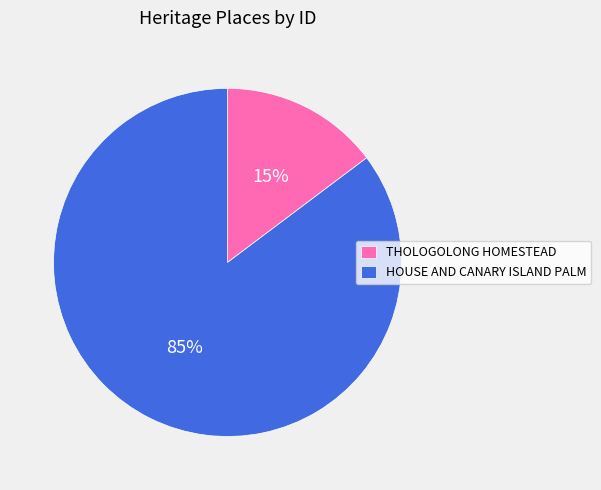

The HOUSE AND CANARY ISLAND PALM slice represents 85% of the pie. True or false?

True